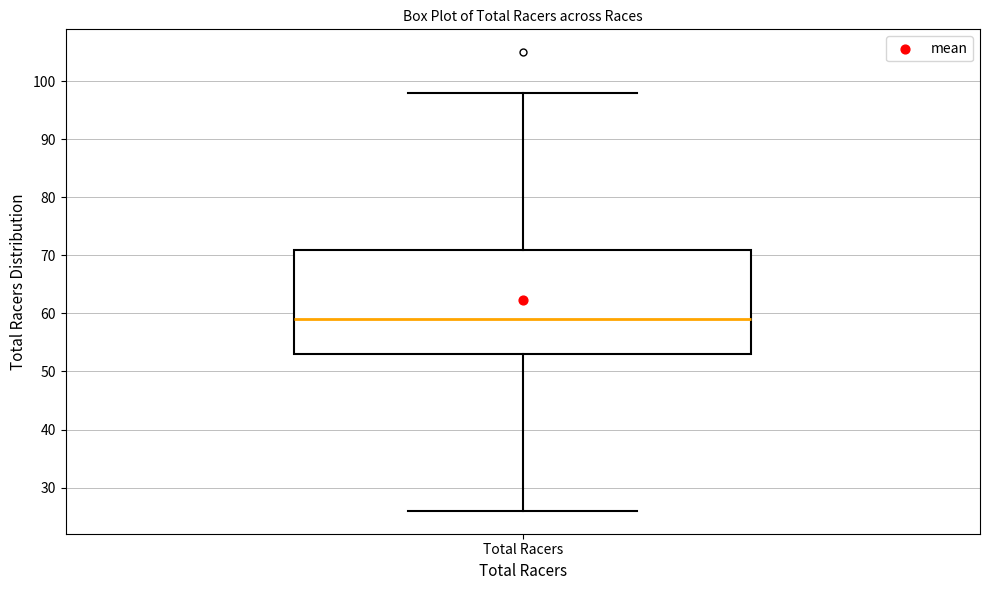

Read this box plot against the y-axis: the position of the median line, the range covered by the box, and the ends of both whiskers. The values are not printed on the chart, so give them approximately, as read against the axis.

median 59, box 53 to 71, whiskers 26 to 98